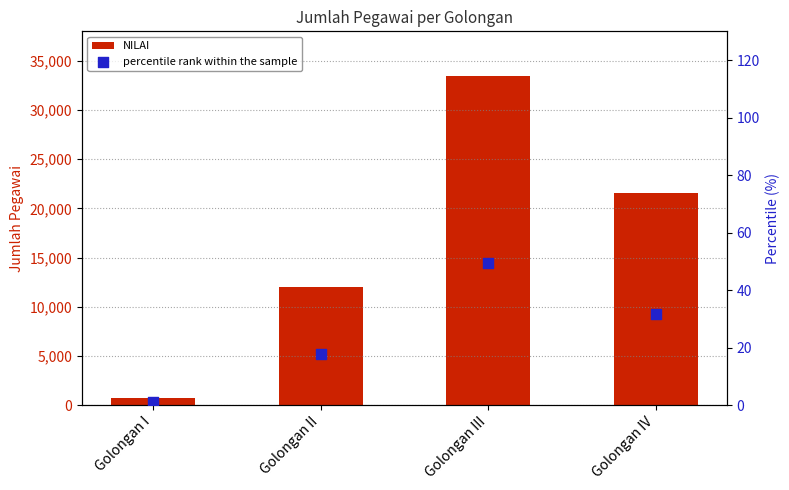

Which series contains the highest Y value?

NILAI